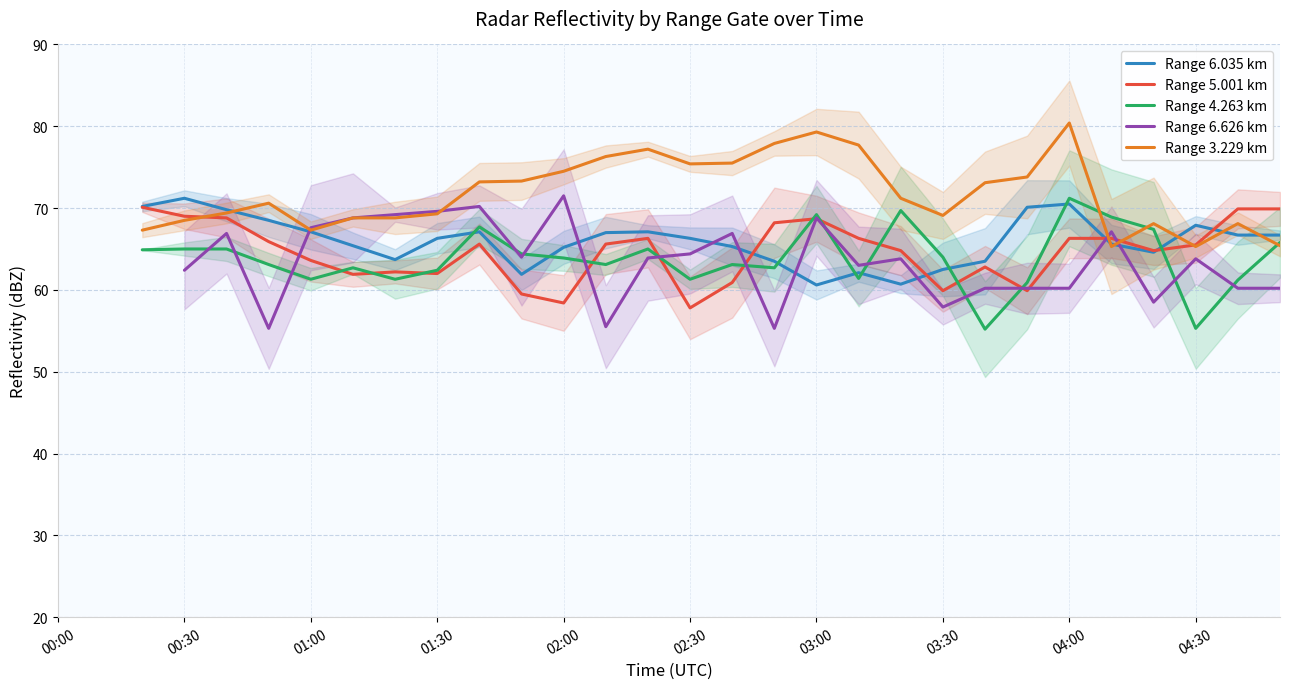

What is the minimum value shown in the chart?

55.2